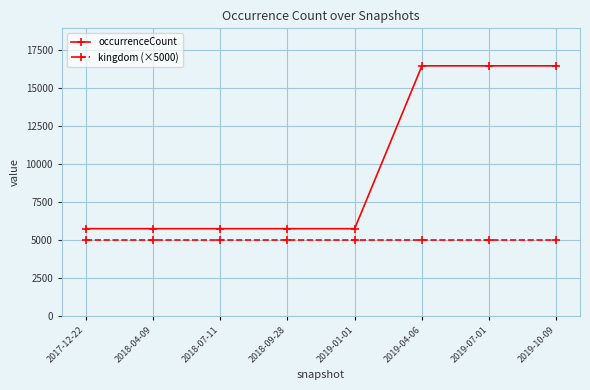

Rank the series at 2019-07-01 from lowest to highest value.

kingdom (×5000), occurrenceCount